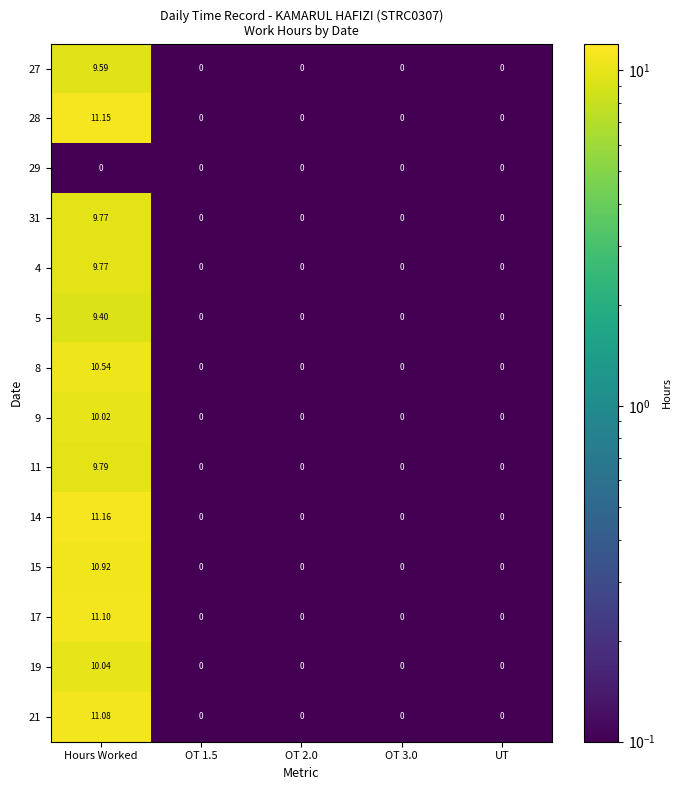

What is the maximum value shown in the chart?

11.2